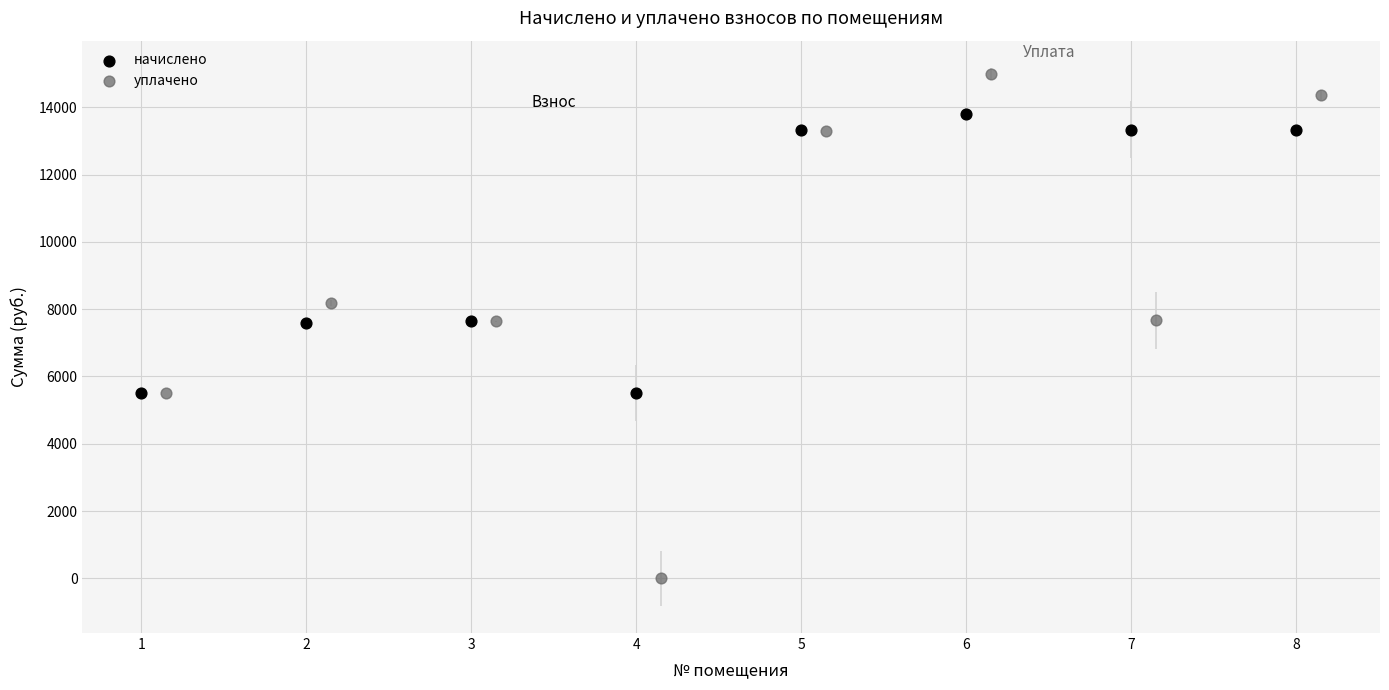

Which series contains the lowest Y value?

уплачено